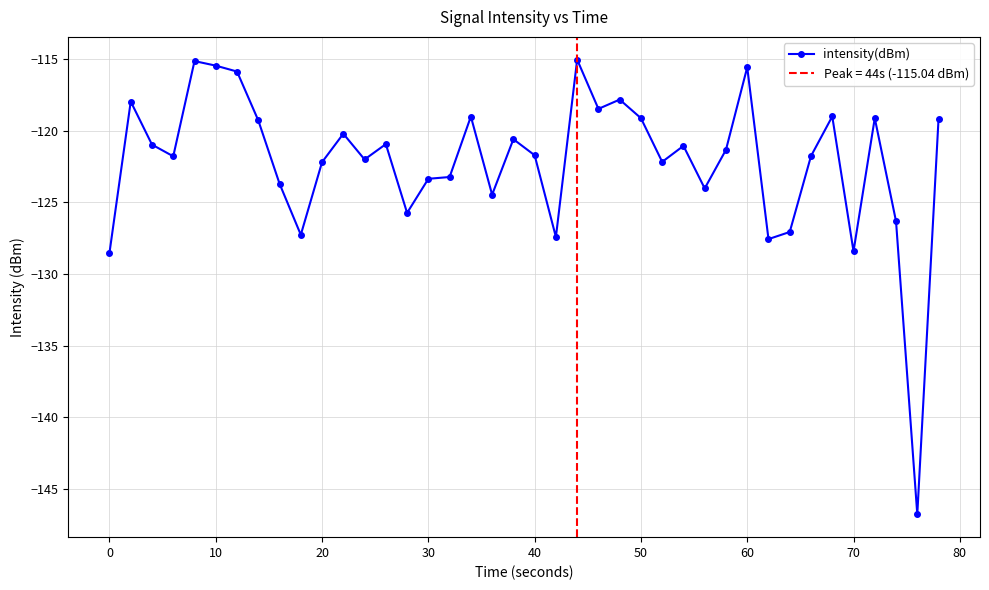

True or false: intensity(dBm) has more than 2 interior local peaks.

True